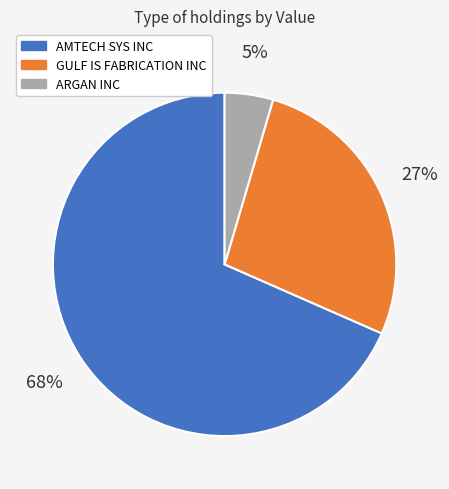

What is the majority slice?

AMTECH SYS INC